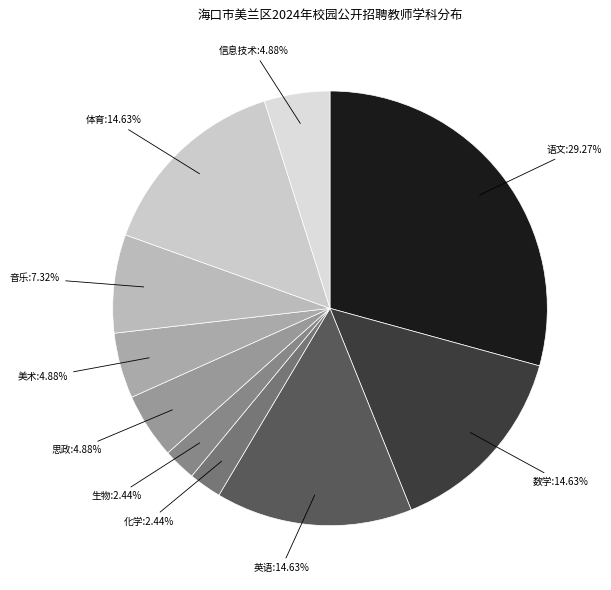

What is the ratio of the value at 语文 to the value at 思政?

6.0